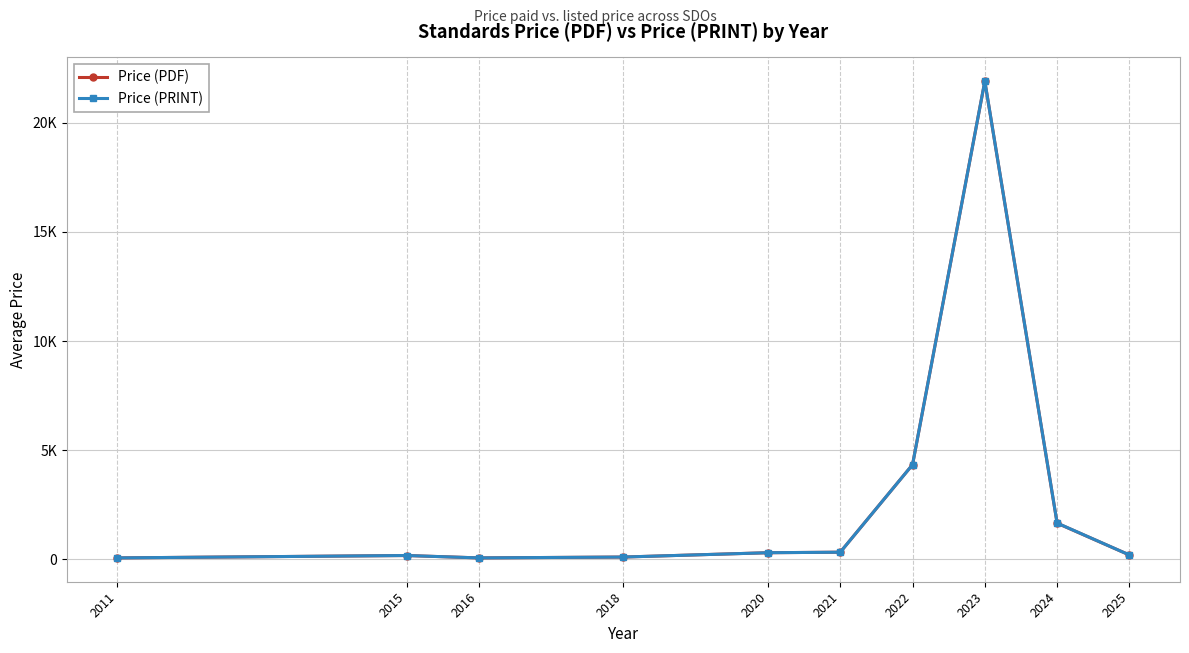

What is the total value across all series at 2015?

356.0